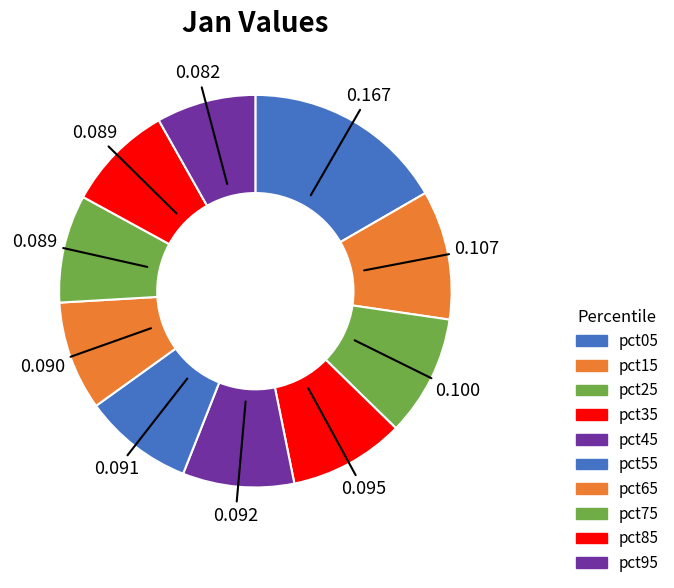

Is it true that pct55 is 22% of the pie?

False